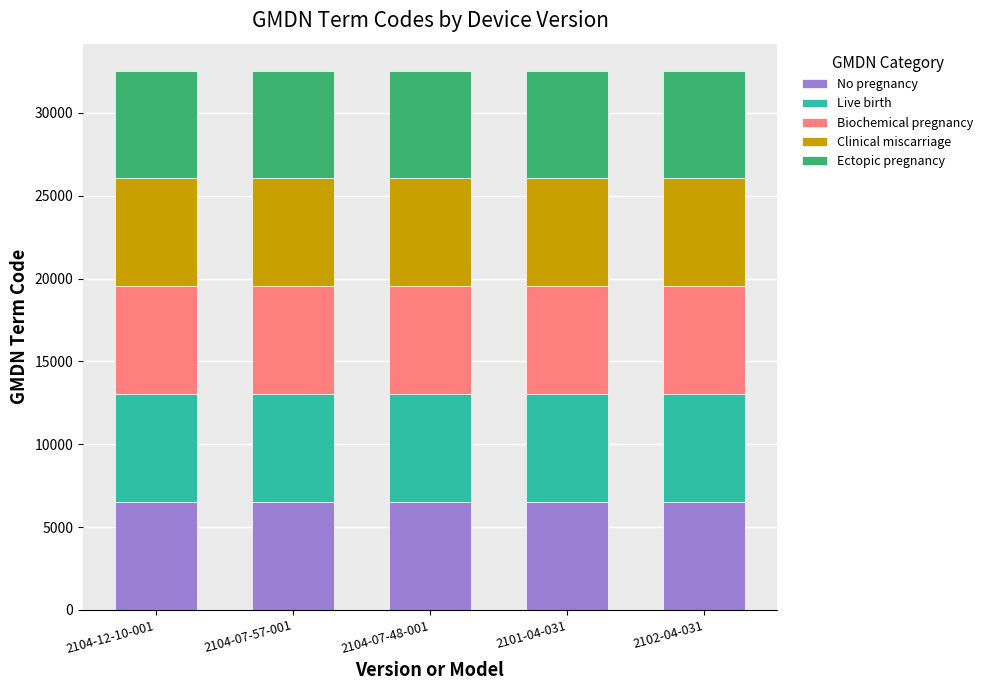

Does the chart contain any negative values?

No